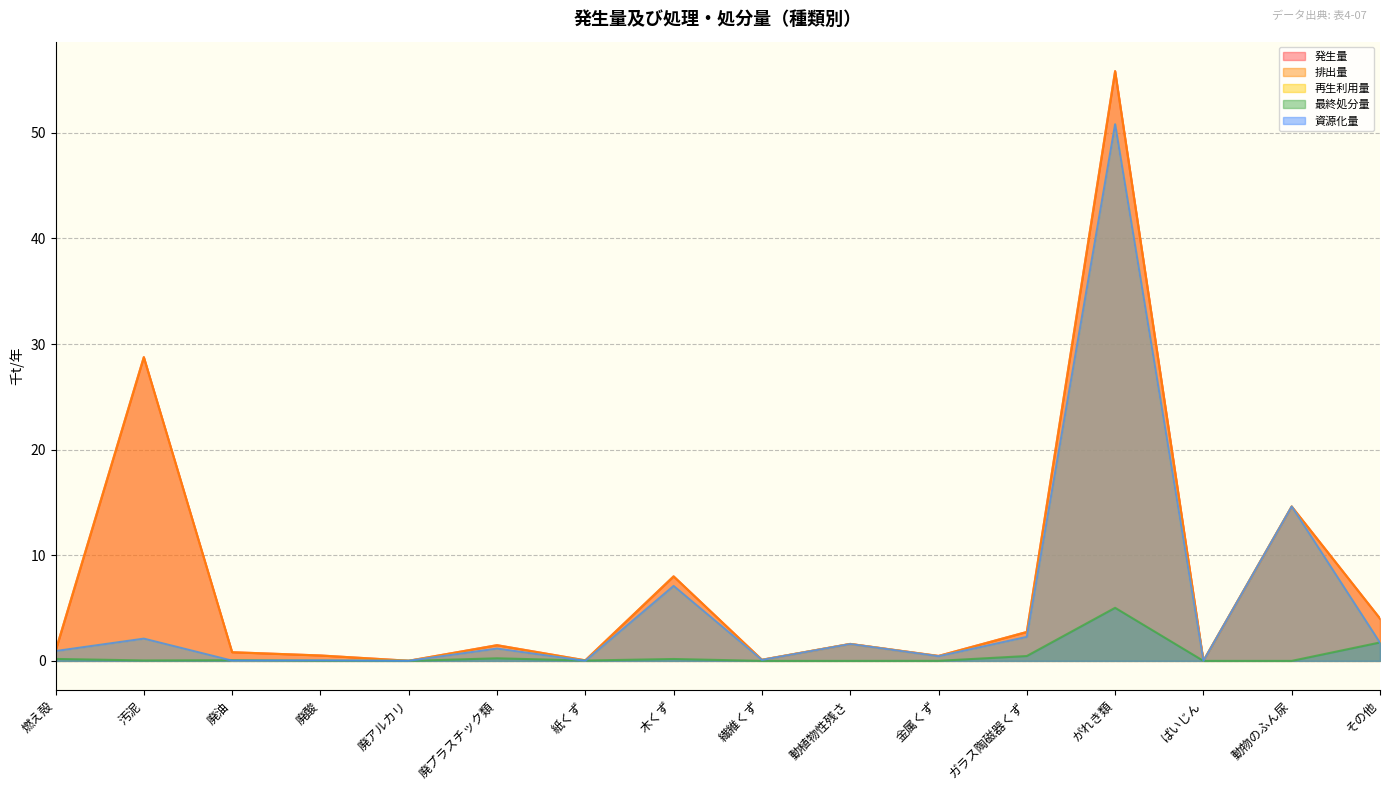

At which category does the chart reach its peak across all series?

がれき類